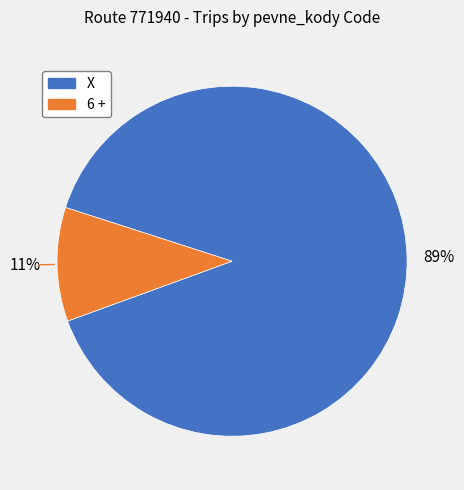

Which slice is the largest?

X